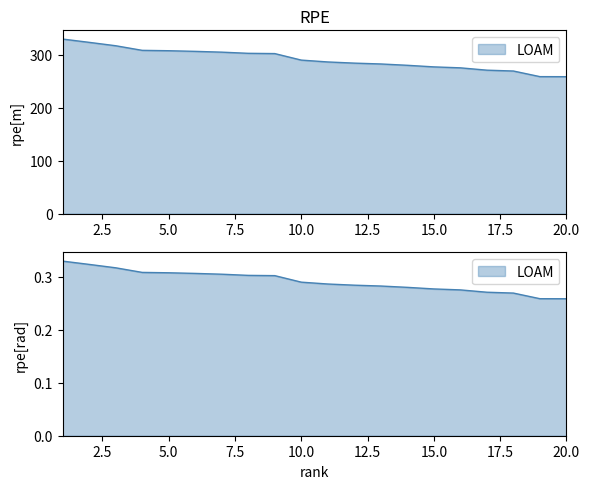

At which category does the chart reach its minimum across all series?

20